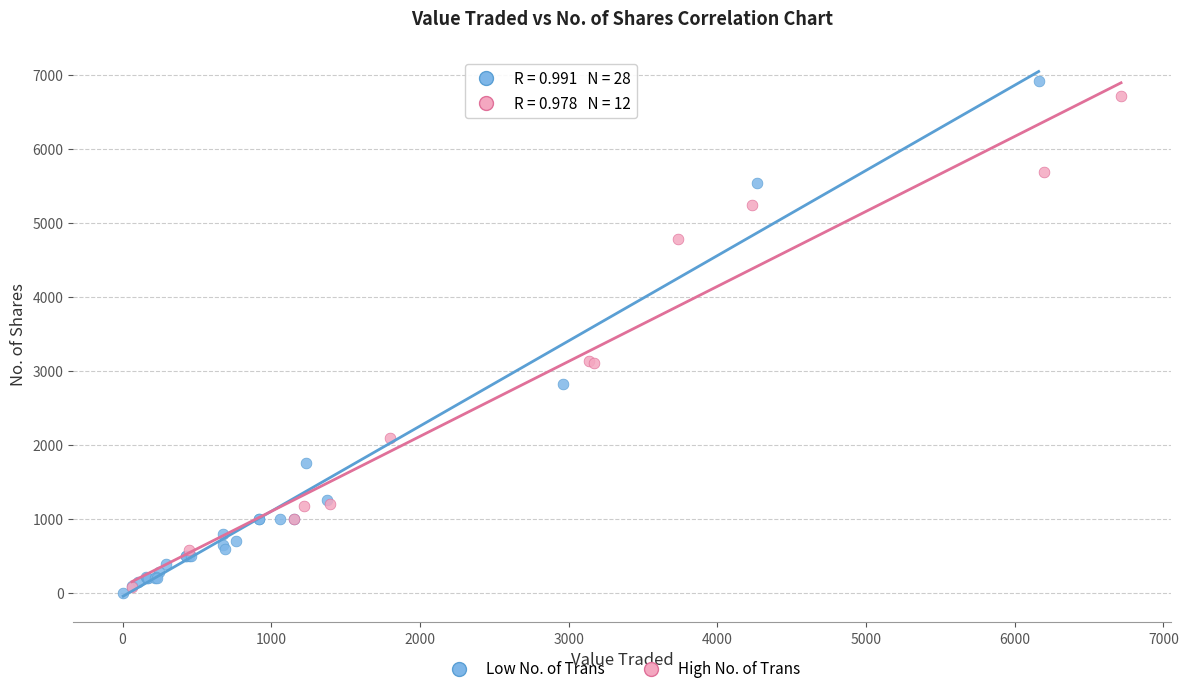

What are all the series names shown in the legend?

Low No. of Trans, High No. of Trans